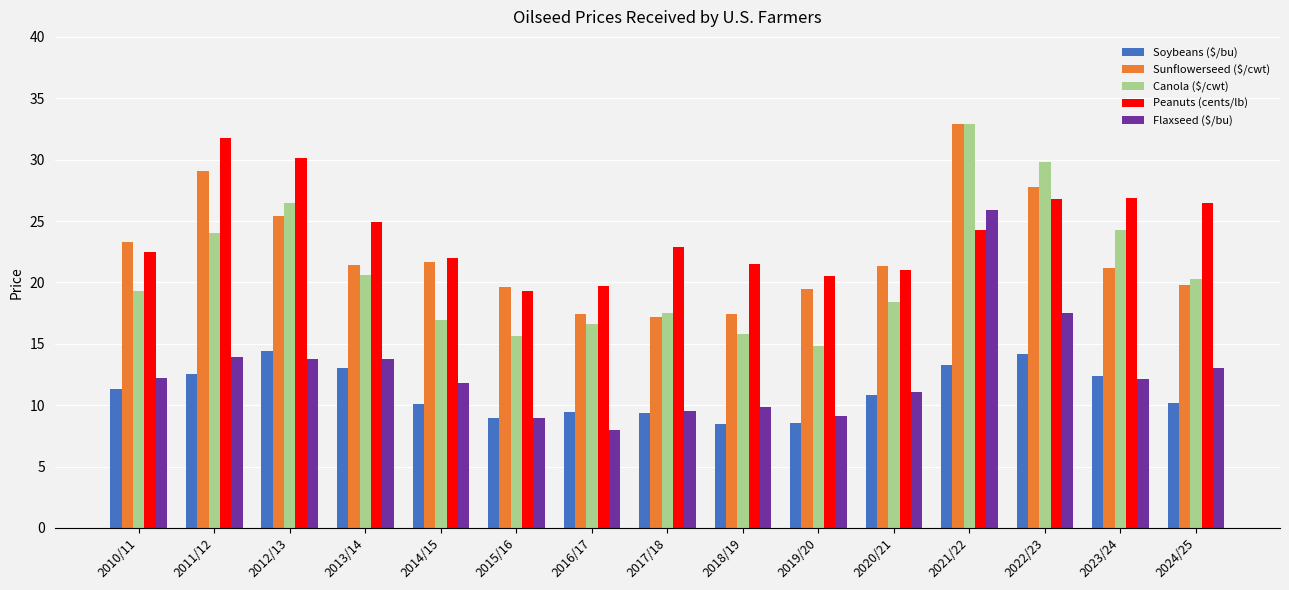

How many categories are shown in the chart?

15